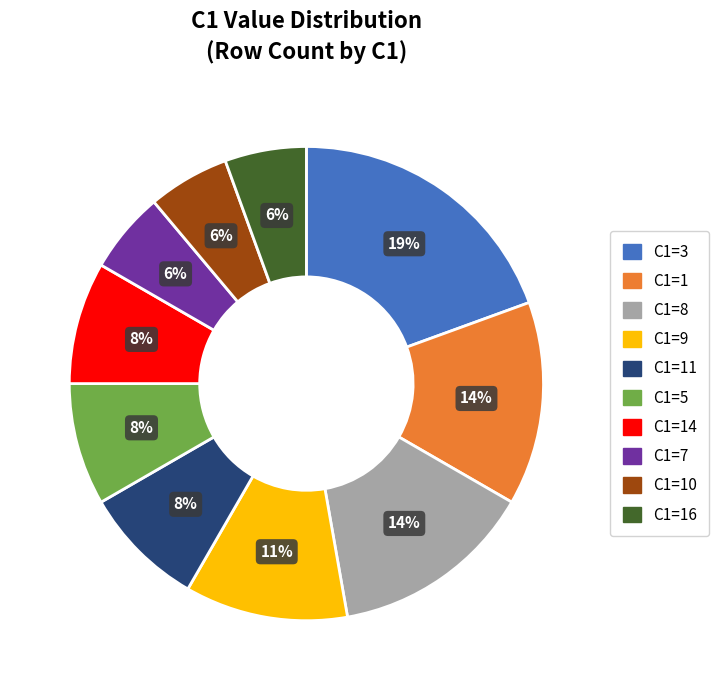

True or false: C1=1 accounts for 14% of the total.

True